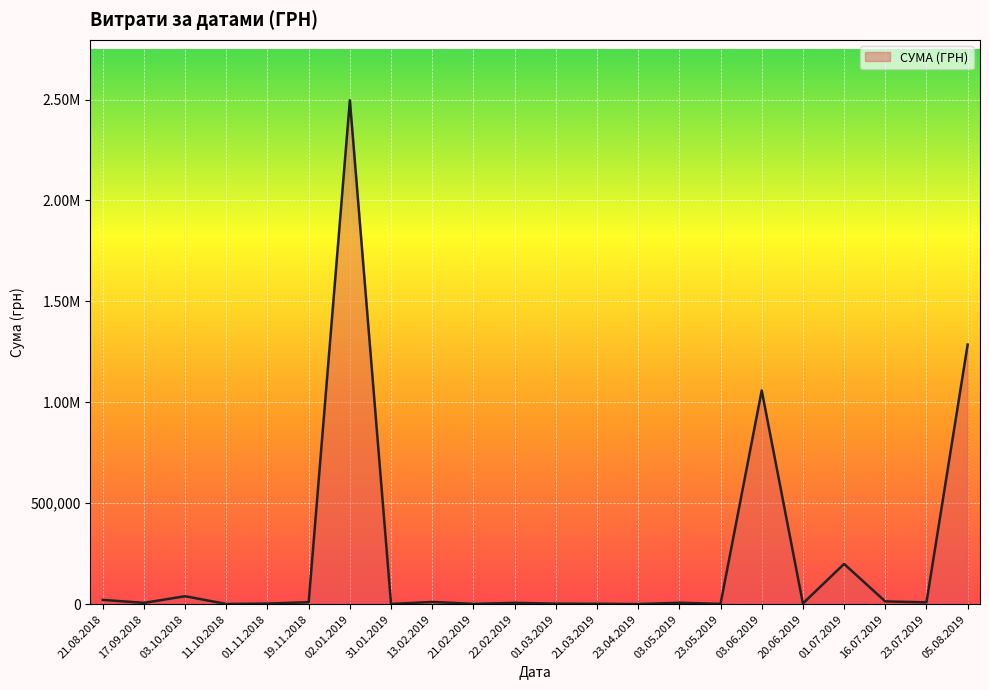

Does the chart display data point markers on the line(s)?

No